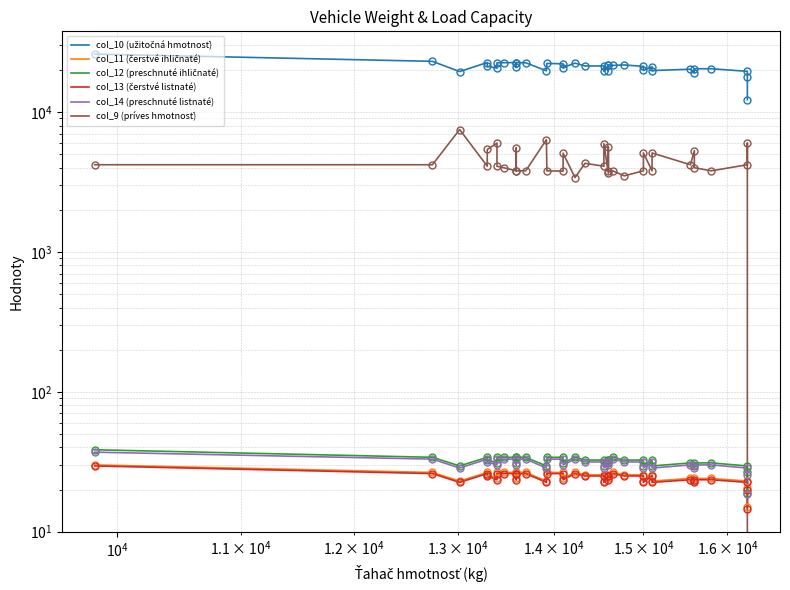

After their last crossing, which series has the higher values: col_12 (preschnuté ihličnaté) or col_9 (príves hmotnosť)?

col_12 (preschnuté ihličnaté)